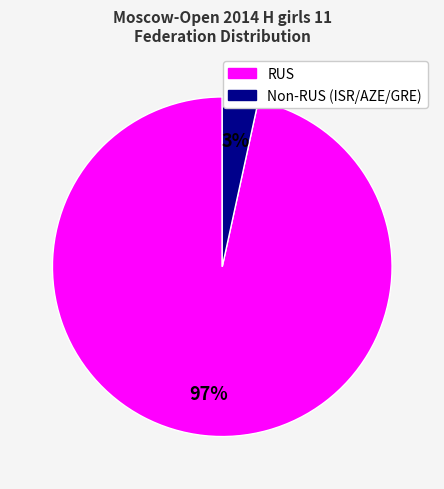

To the nearest percent, what is the average slice percentage?

50%